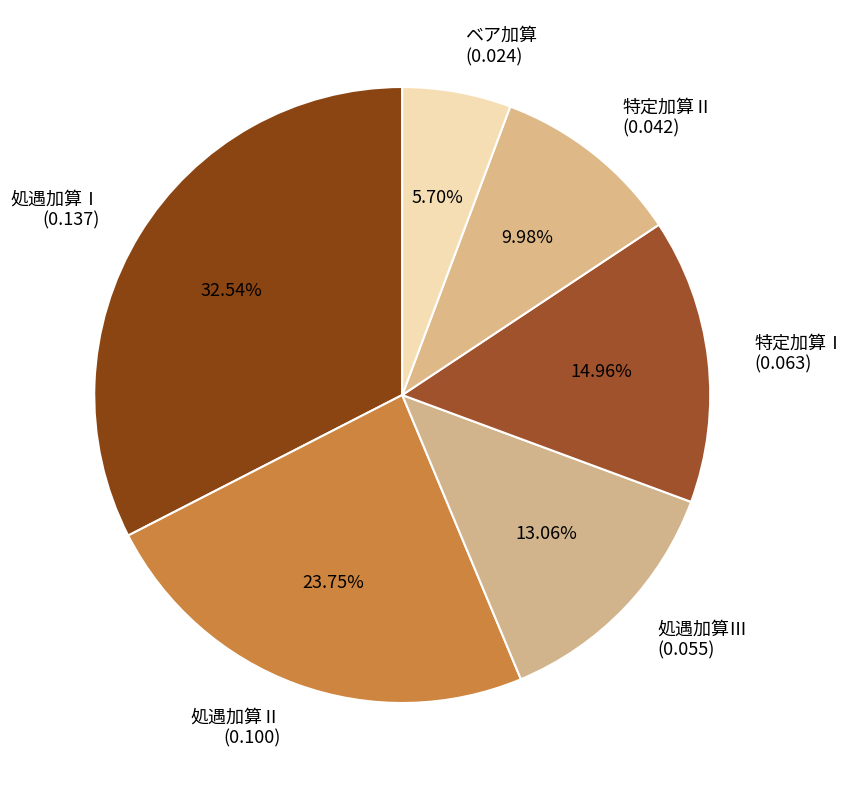

Rank the categories by value from lowest to highest.

ベア加算, 特定加算Ⅱ, 処遇加算Ⅲ, 特定加算Ⅰ, 処遇加算Ⅱ, 処遇加算Ⅰ